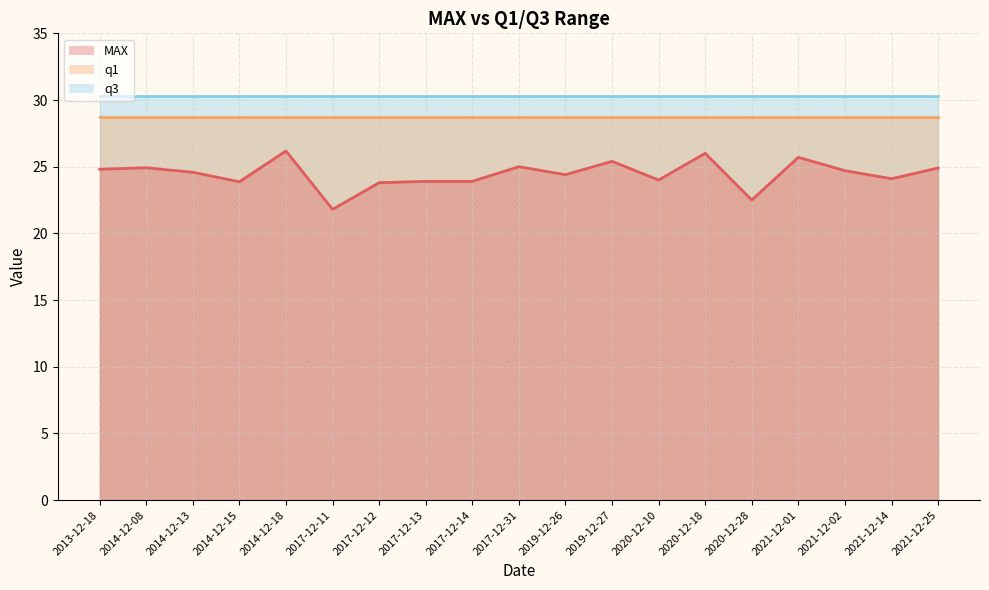

The value of q1 at 2014-12-08 is 12.6. True or false?

False